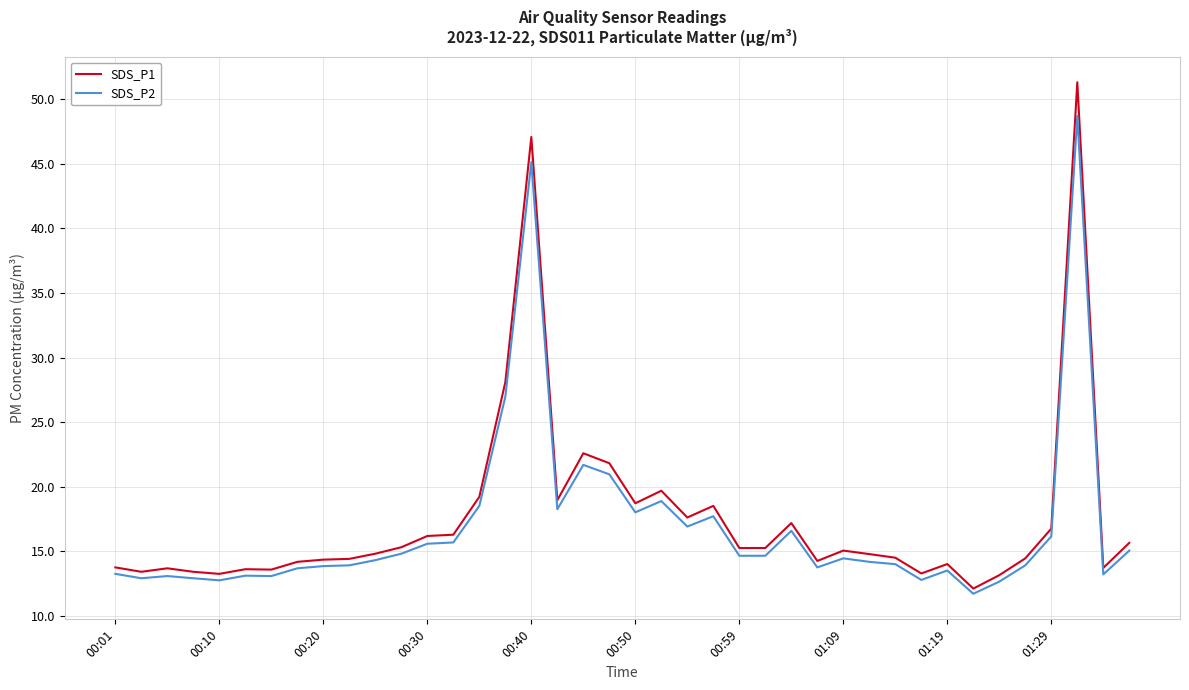

Count the number of categories in the chart.

40